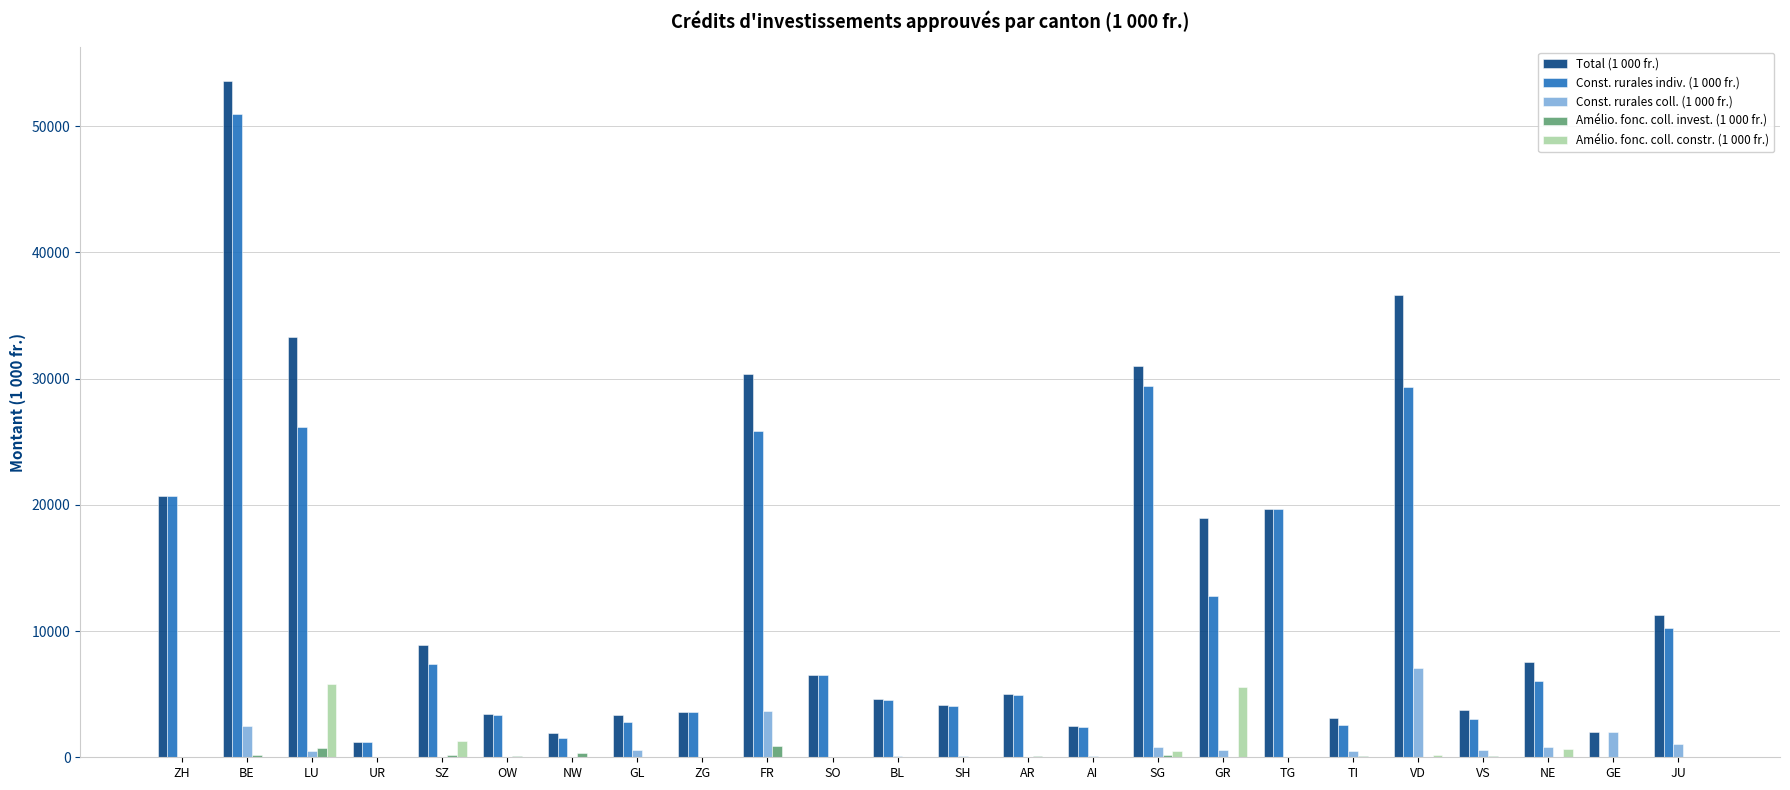

Is it true that Total (1 000 fr.) equals 1212.0 at UR?

True